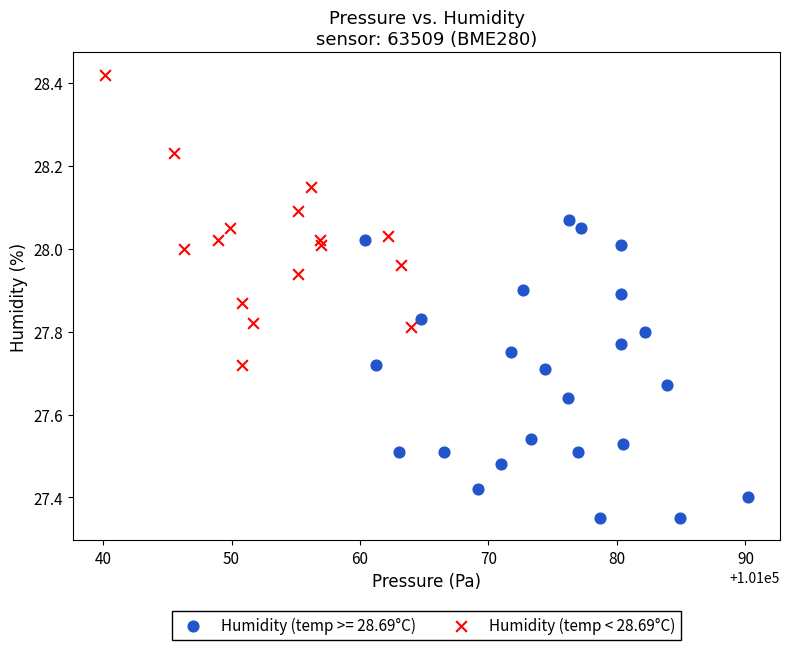

Which series contains the lowest Y value?

Humidity (temp >= 28.69°C)